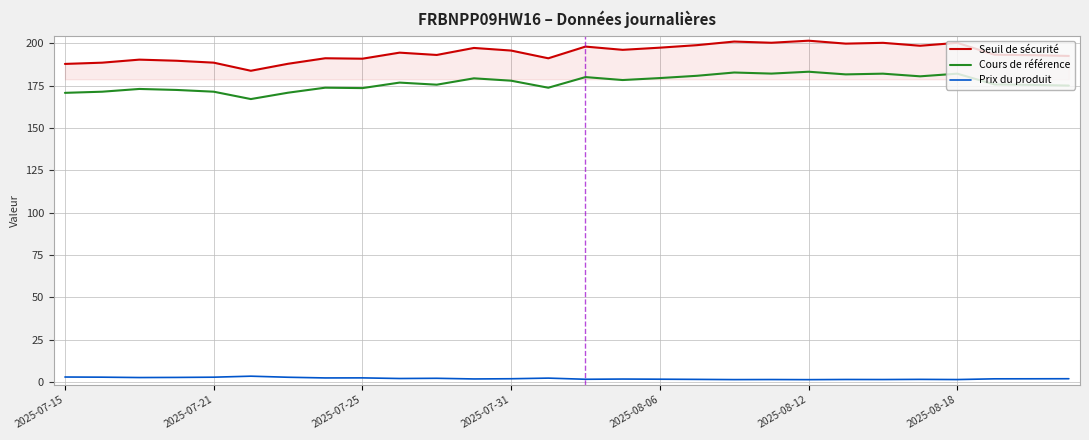

Which series has the largest range (max minus min)?

Seuil de sécurité